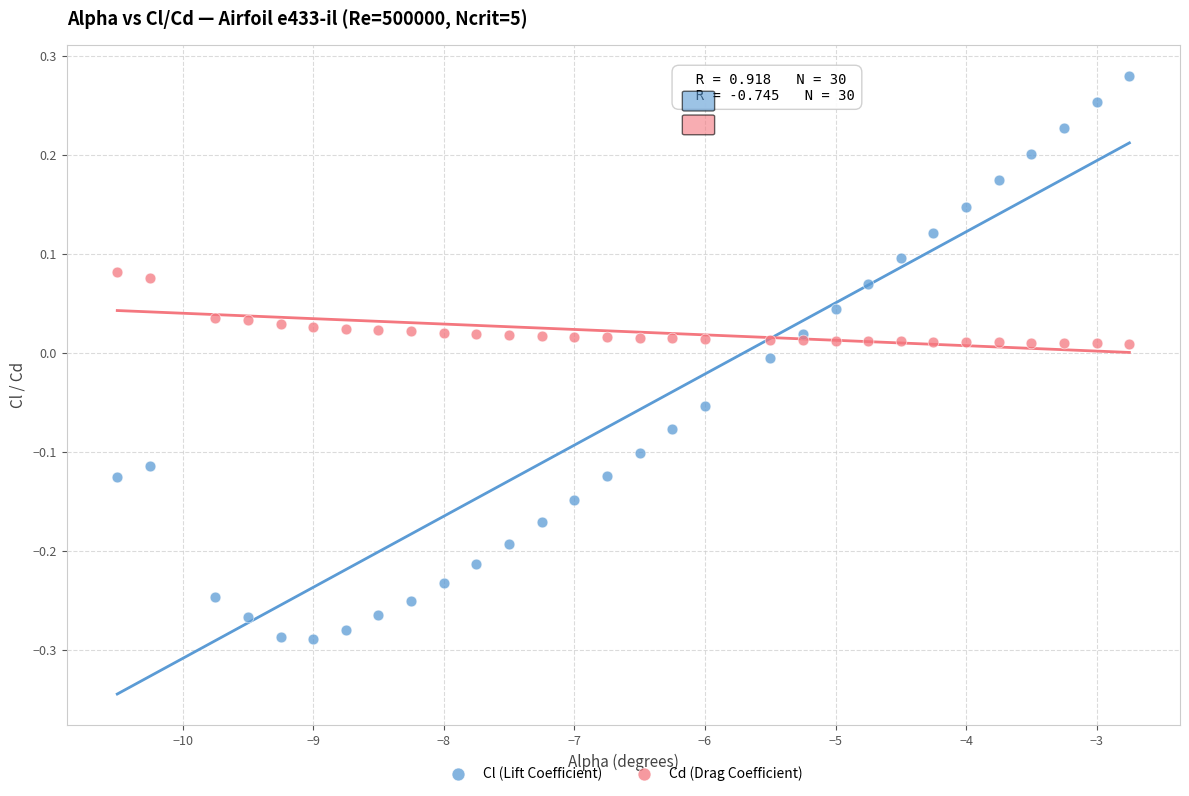

Which series has the widest spread of Y values?

Cl (Lift Coefficient)